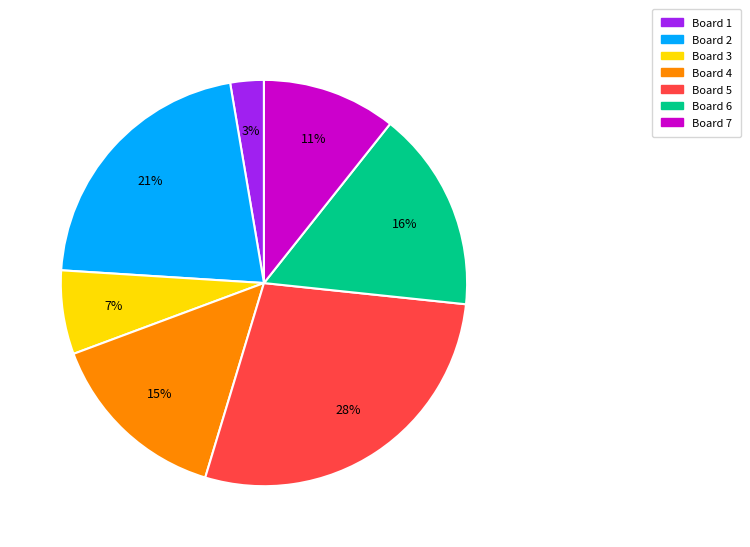

Is there any slice that represents more than half of the pie?

No